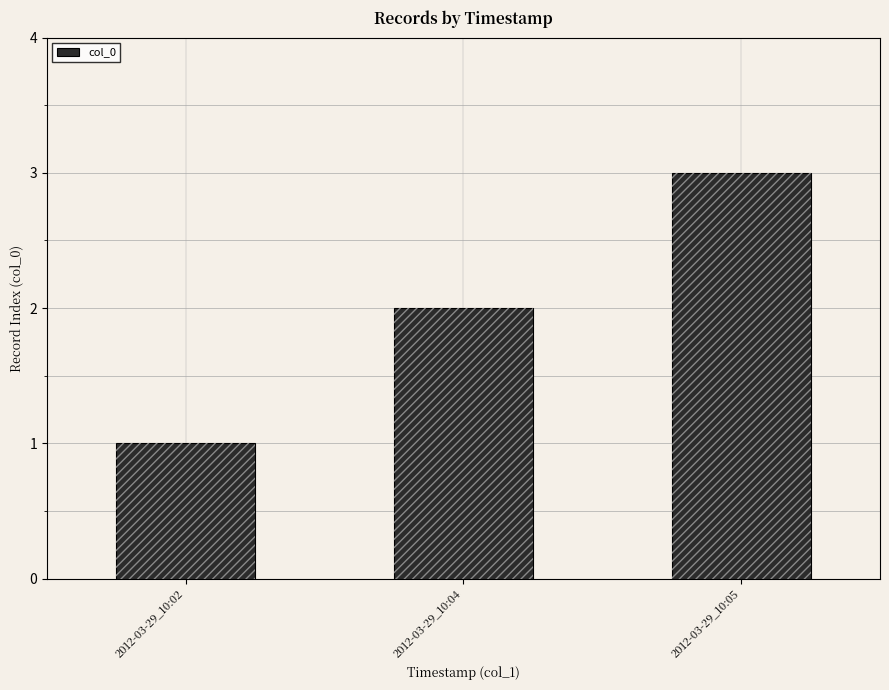

How many data points are above 2?

1